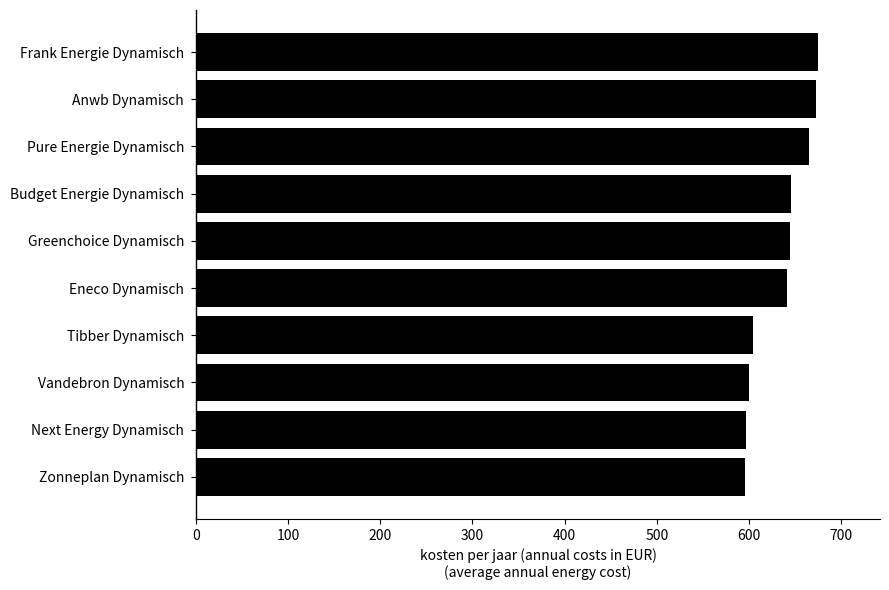

The chart shows a value of 673.0 at Anwb Dynamisch. True or false?

True